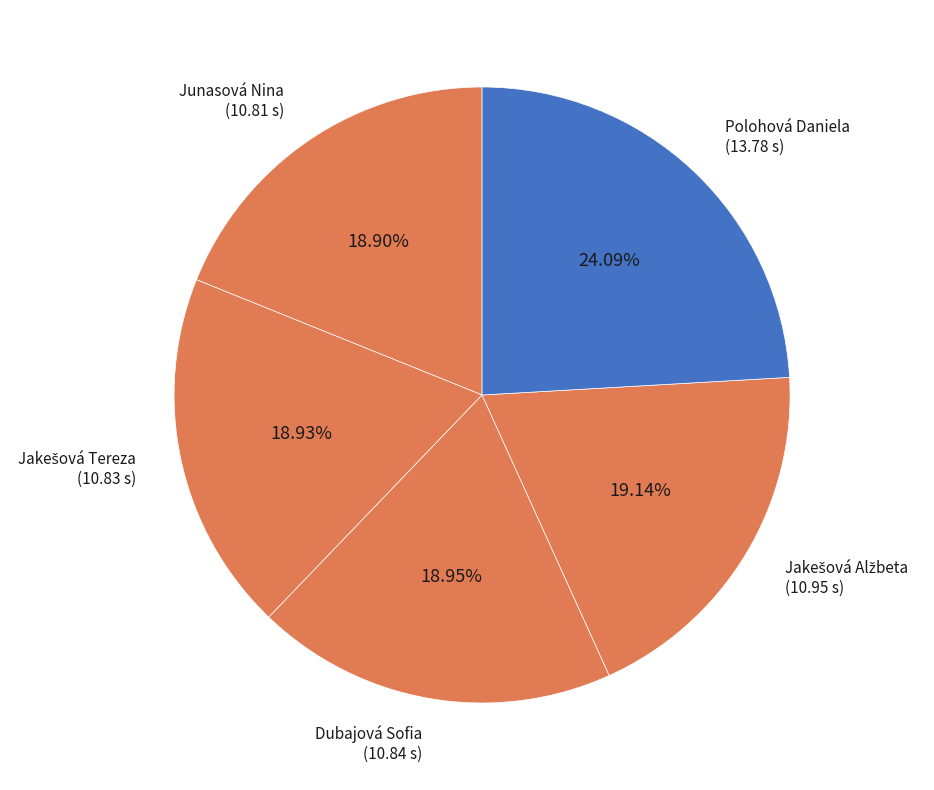

Approximately how many times larger is the value at Polohová Daniela compared to Junasová Nina?

1.3